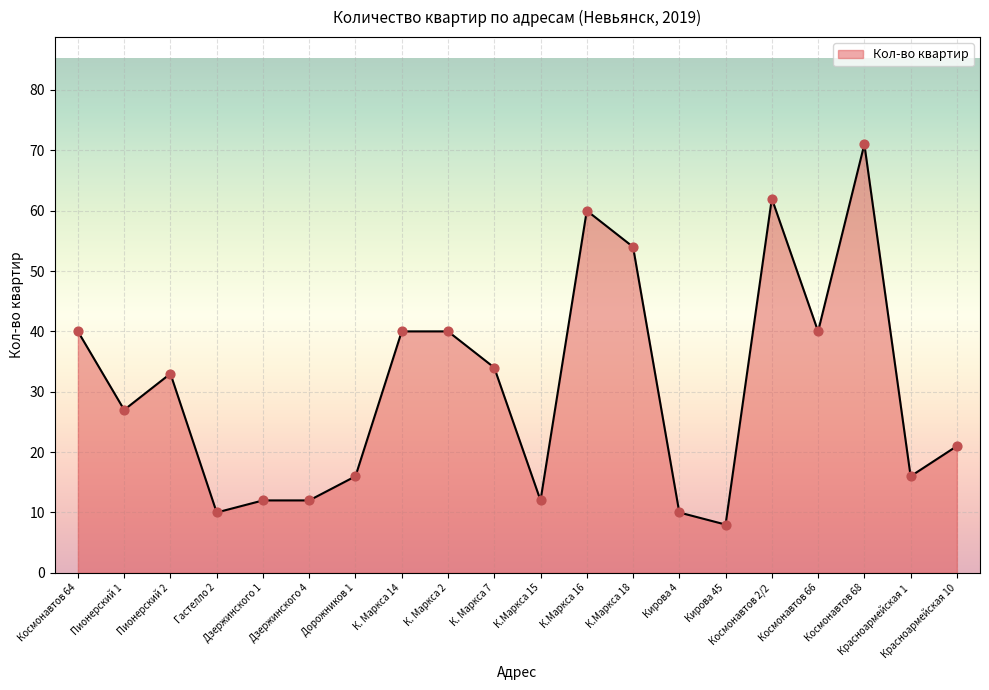

What is the change in value from Гастелло 2 to Дорожников 1?

+6